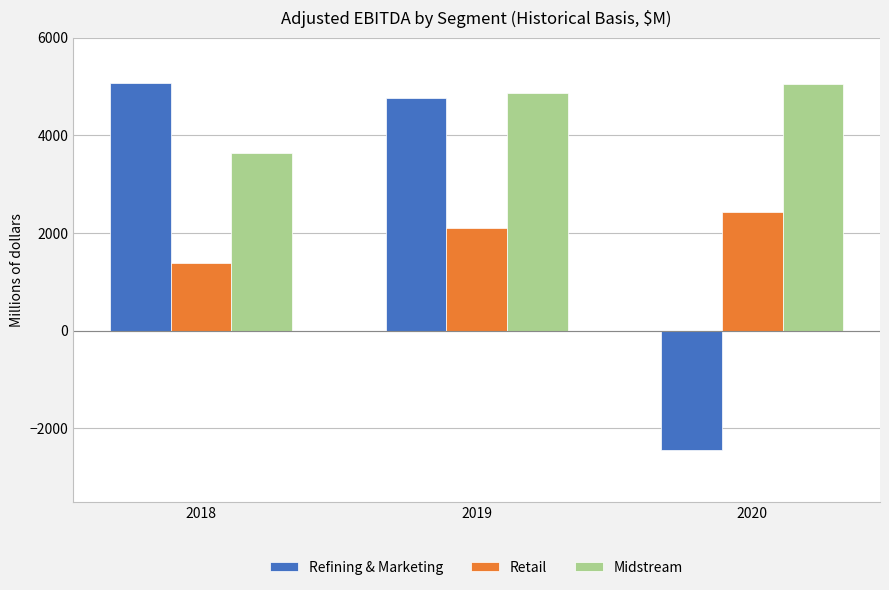

Rank the categories by Retail value from highest to lowest.

2020, 2019, 2018